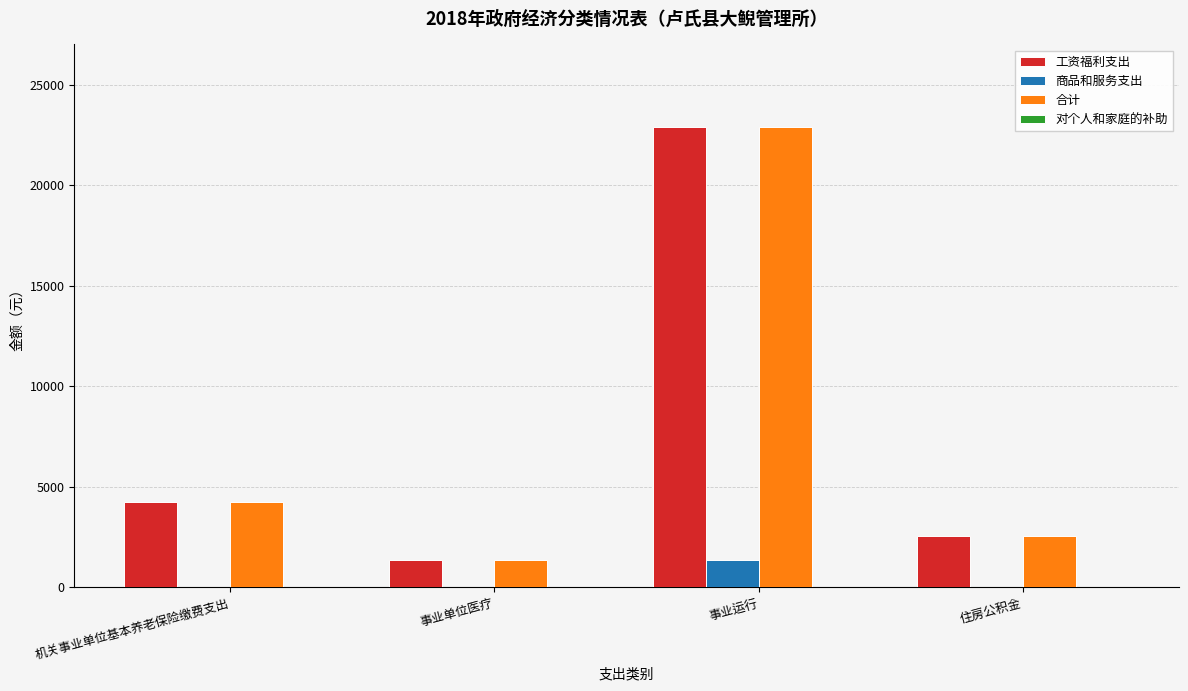

Reading left to right, what are all the values shown in this chart?

工资福利支出: 机关事业单位基本养老保险缴费支出=4248.0	事业单位医疗=1380.6	事业运行=22890.5	住房公积金=2548.8
商品和服务支出: 机关事业单位基本养老保险缴费支出=0.0	事业单位医疗=0.0	事业运行=1363.8	住房公积金=0.0
合计: 机关事业单位基本养老保险缴费支出=4248.0	事业单位医疗=1380.6	事业运行=22890.5	住房公积金=2548.8